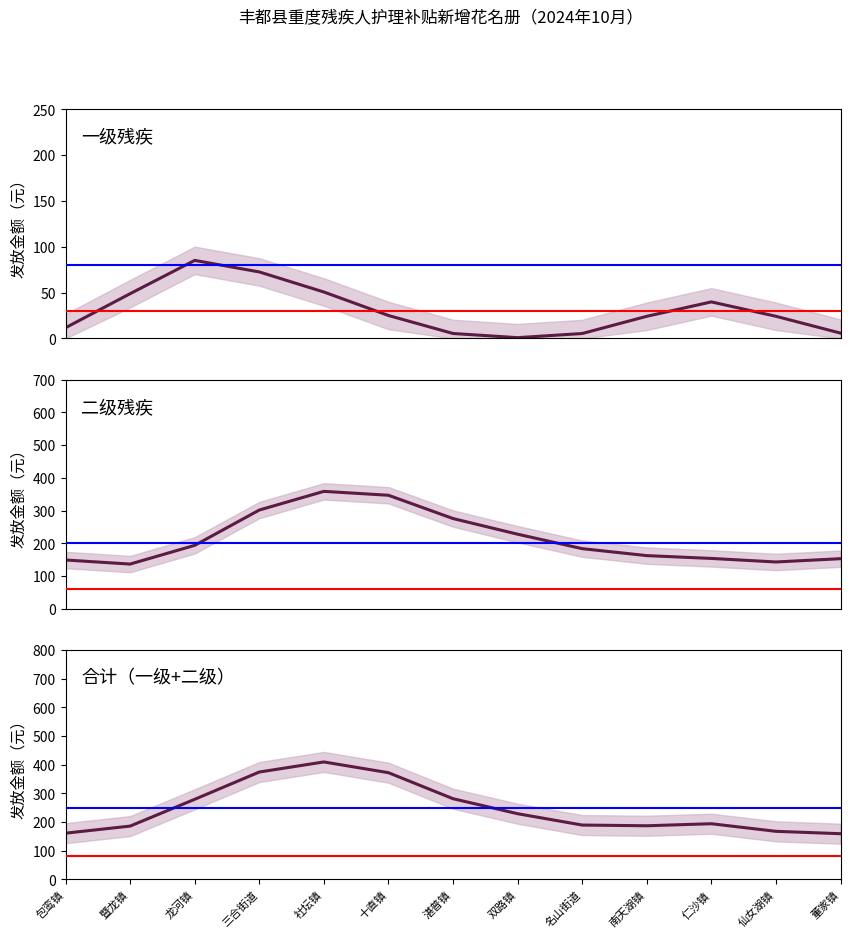

What value does the 合计 series have at 双路镇?

229.0